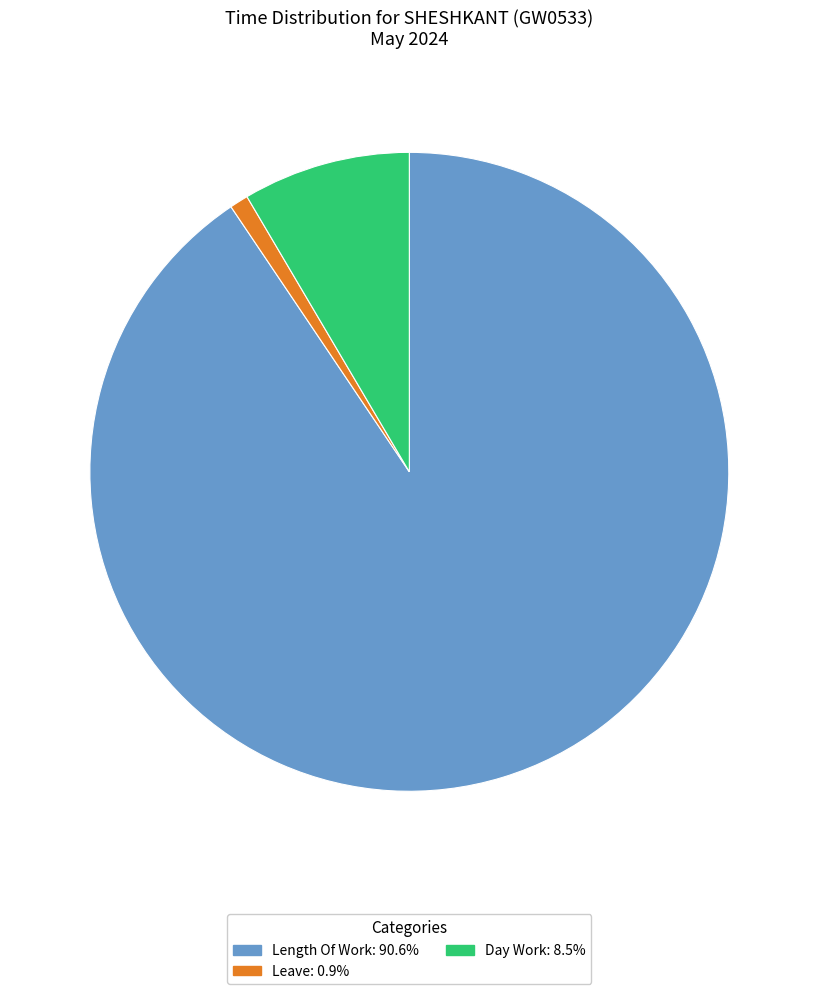

Is there any slice that represents more than half of the pie?

Yes